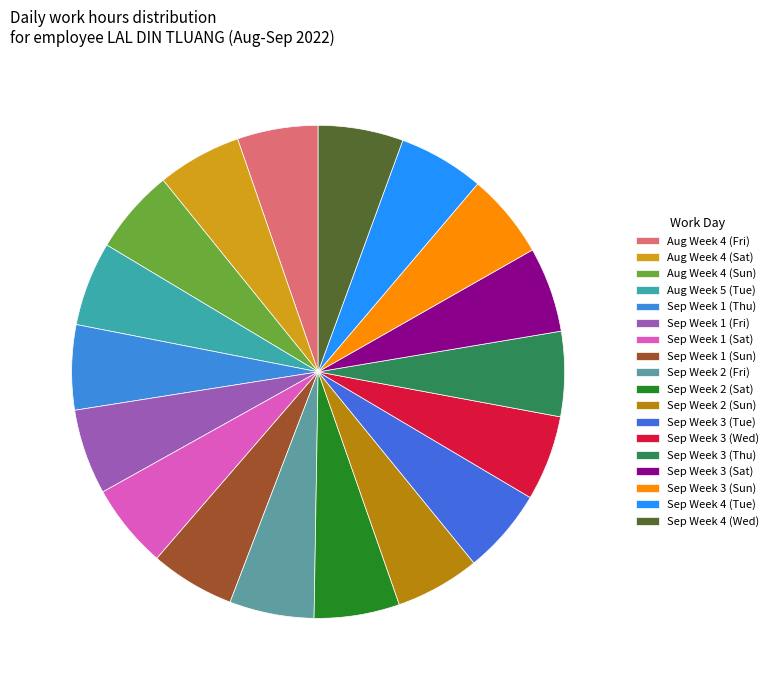

Count the number of slices in the pie.

18